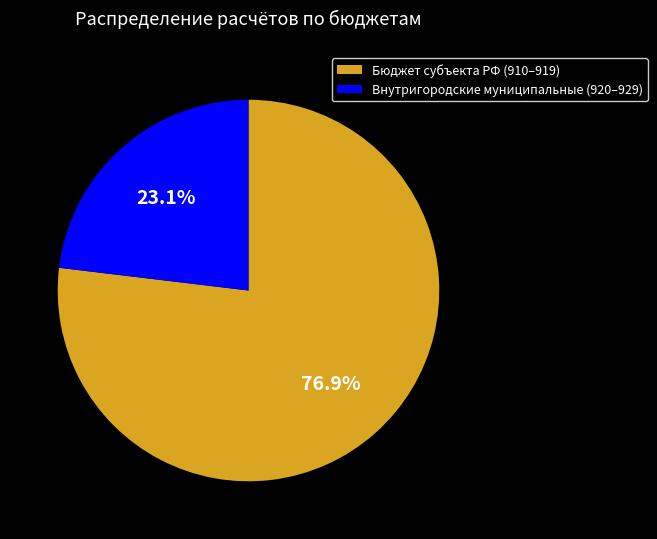

How many segments does this pie chart have?

2